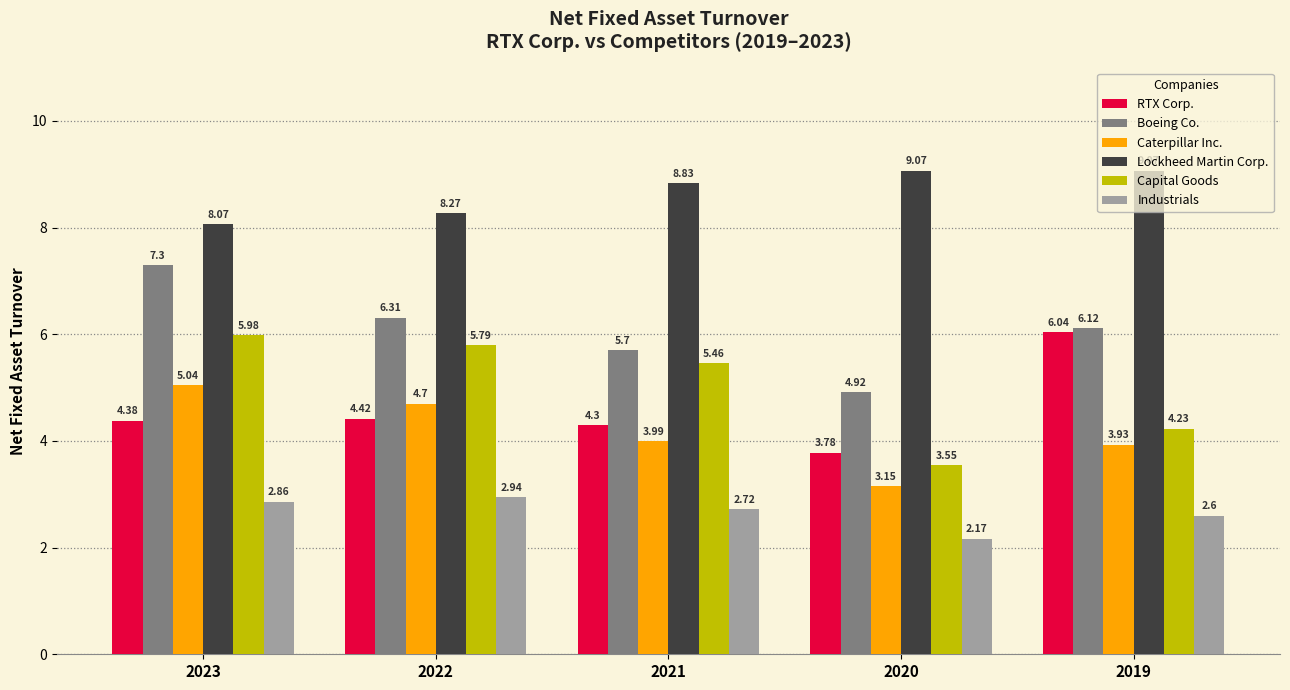

What is the difference between the Capital Goods values at 2022 and 2021?

0.3